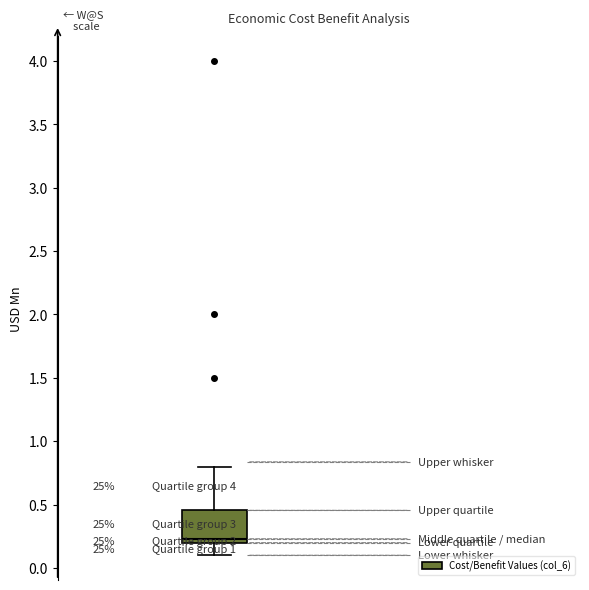

Where does the median line of the box sit on the y-axis? The values are not printed on the chart, so give them approximately, as read against the axis.

0.25